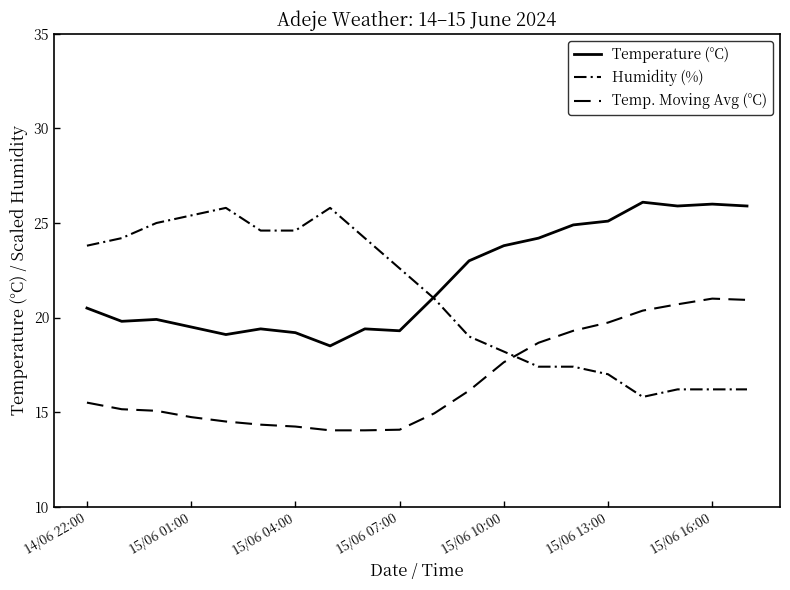

Is this an area chart (filled region under the line)?

No